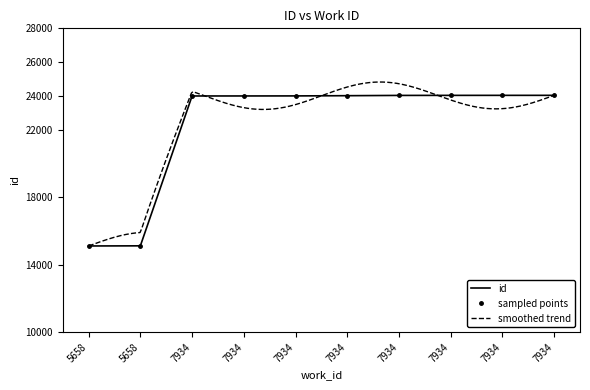

How many data points does each series have?

10